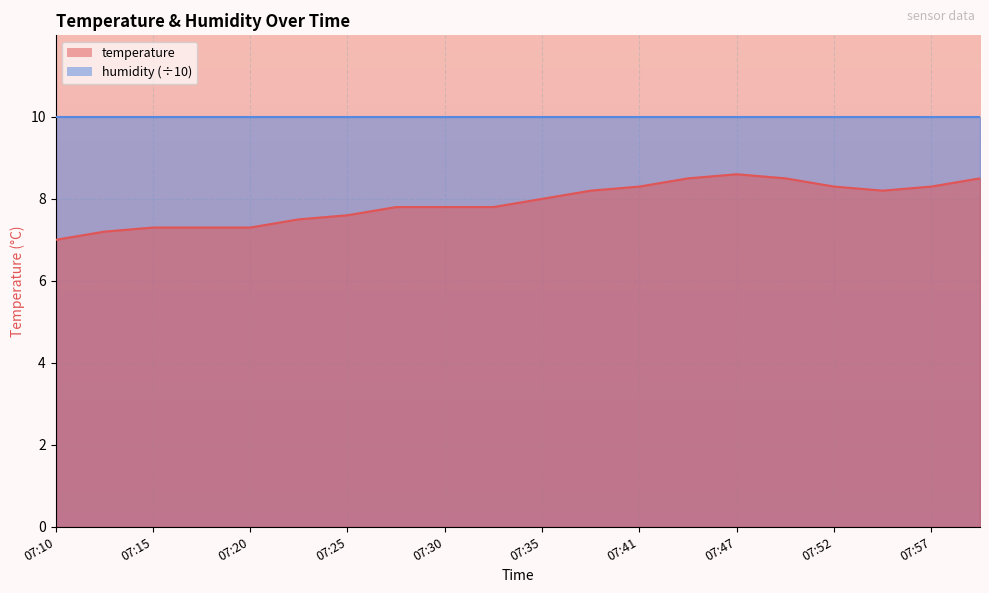

What is the difference between the maximum and minimum values?

1.6